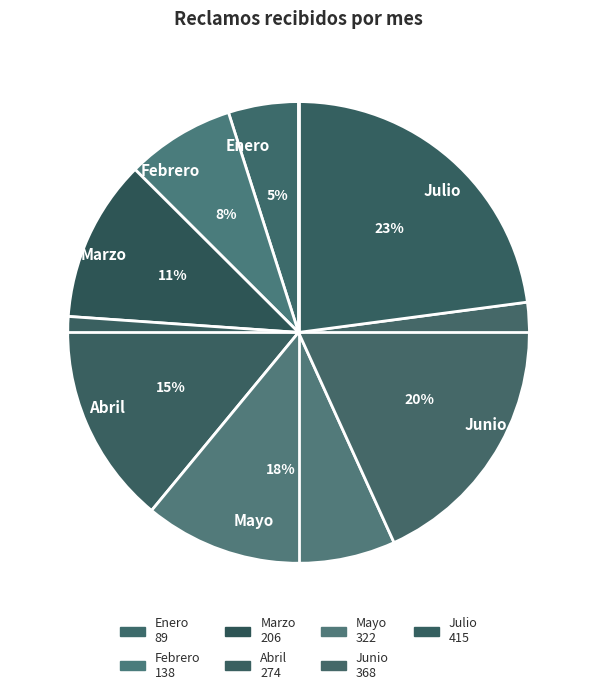

Rank the categories by value from highest to lowest.

Julio, Junio, Mayo, Abril, Marzo, Febrero, Enero